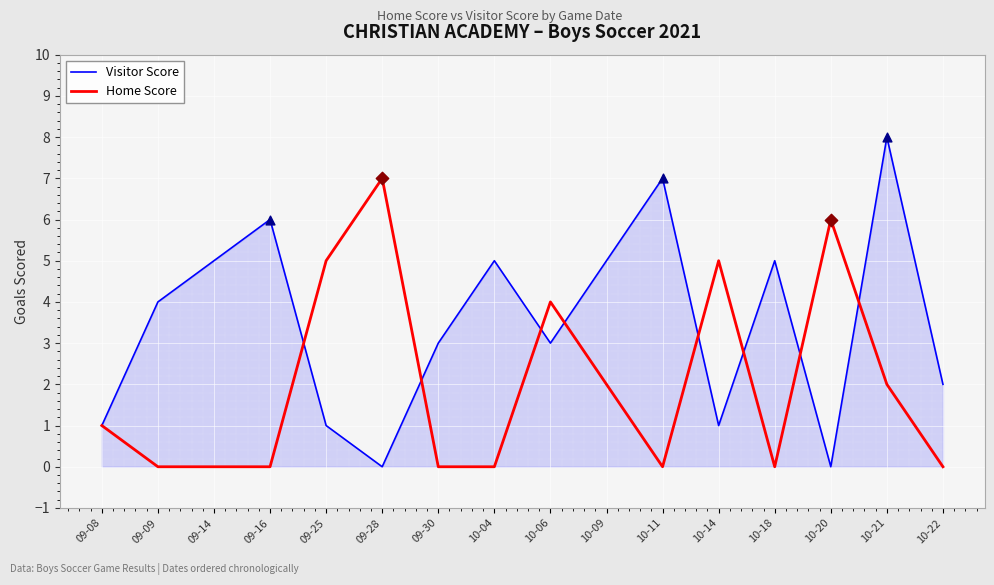

Is the value of Home Score at 09-09 greater than the value of Visitor Score at 10-21?

No